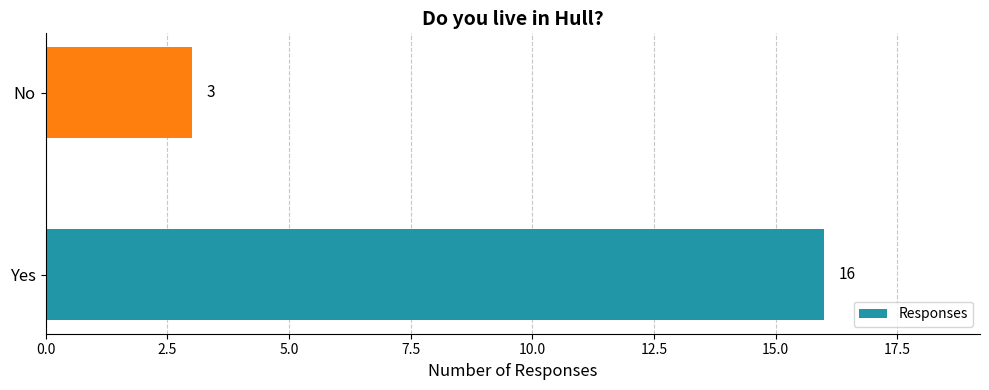

What is the average value?

10